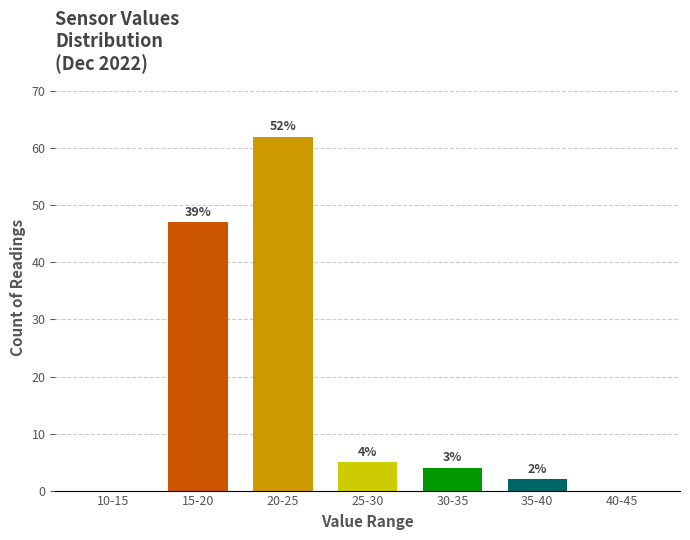

Are the bars horizontal?

No